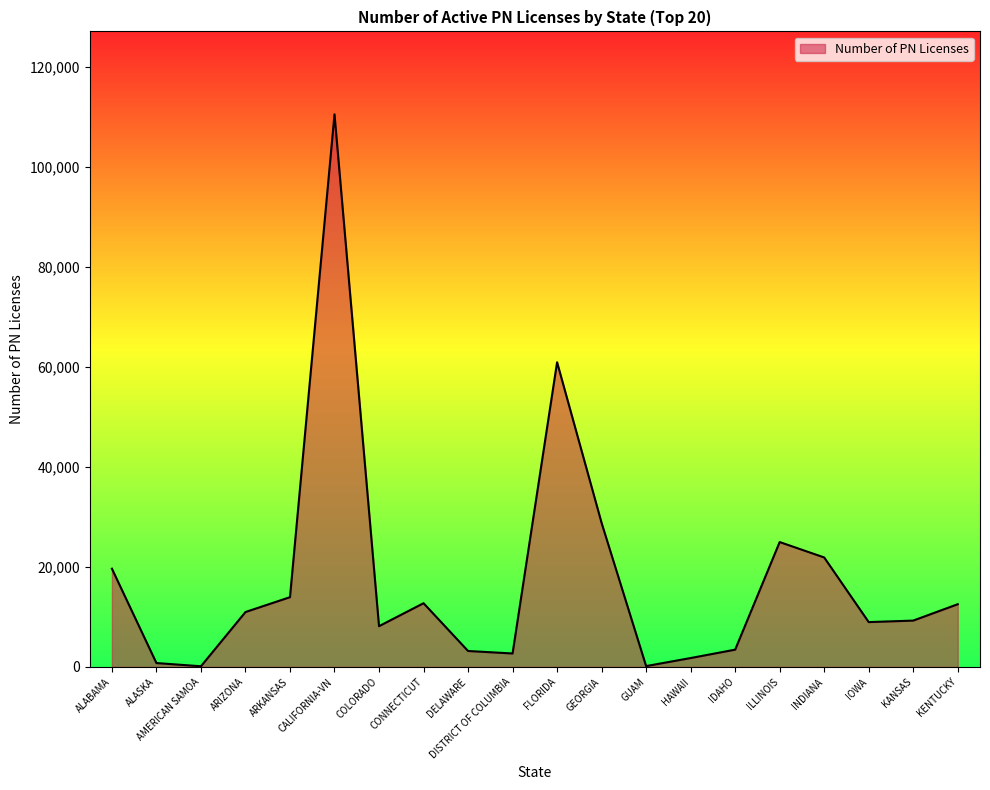

Where is the data nearest to the value 55293?

FLORIDA